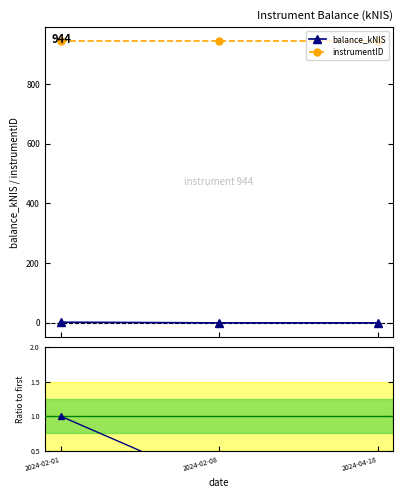

Between 2024-02-01 and 2024-04-18, which is larger?

2024-02-01